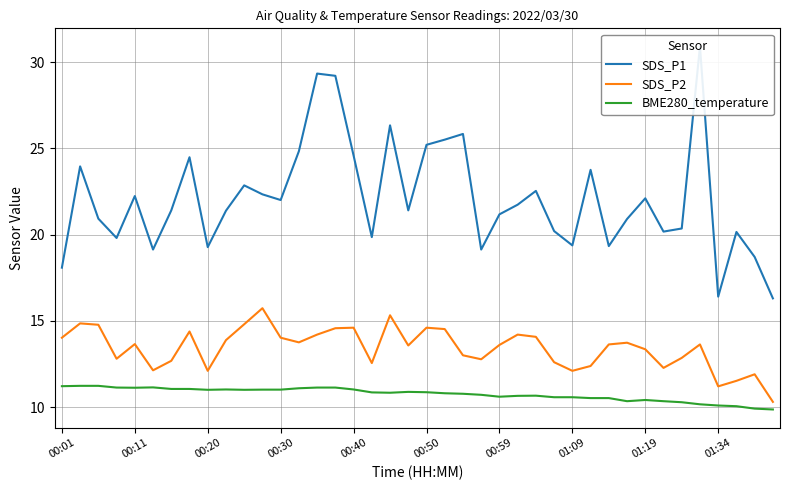

Which series has the largest total across all categories?

SDS_P1